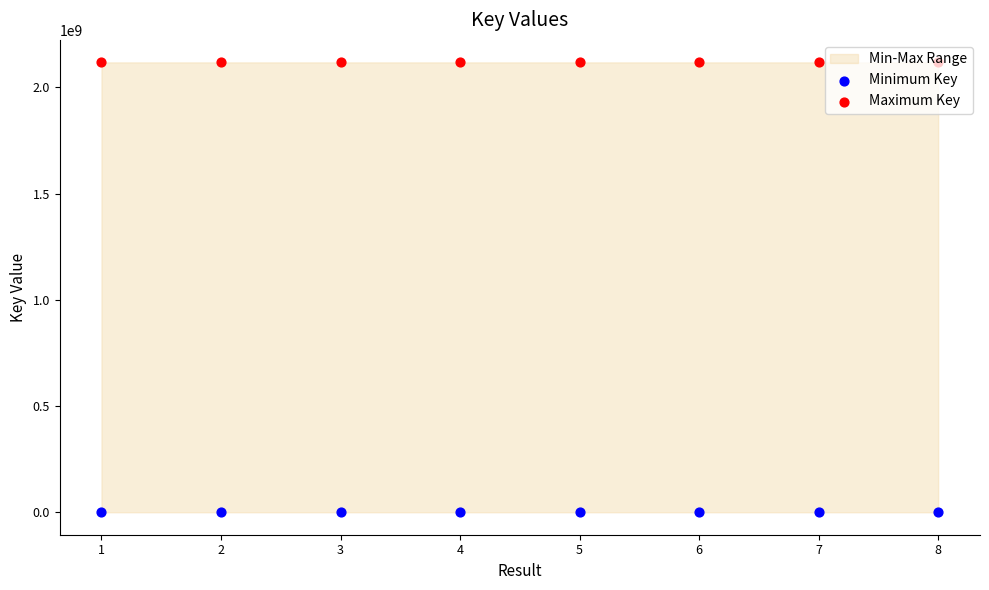

Which series reaches the maximum Y coordinate?

Maximum Key